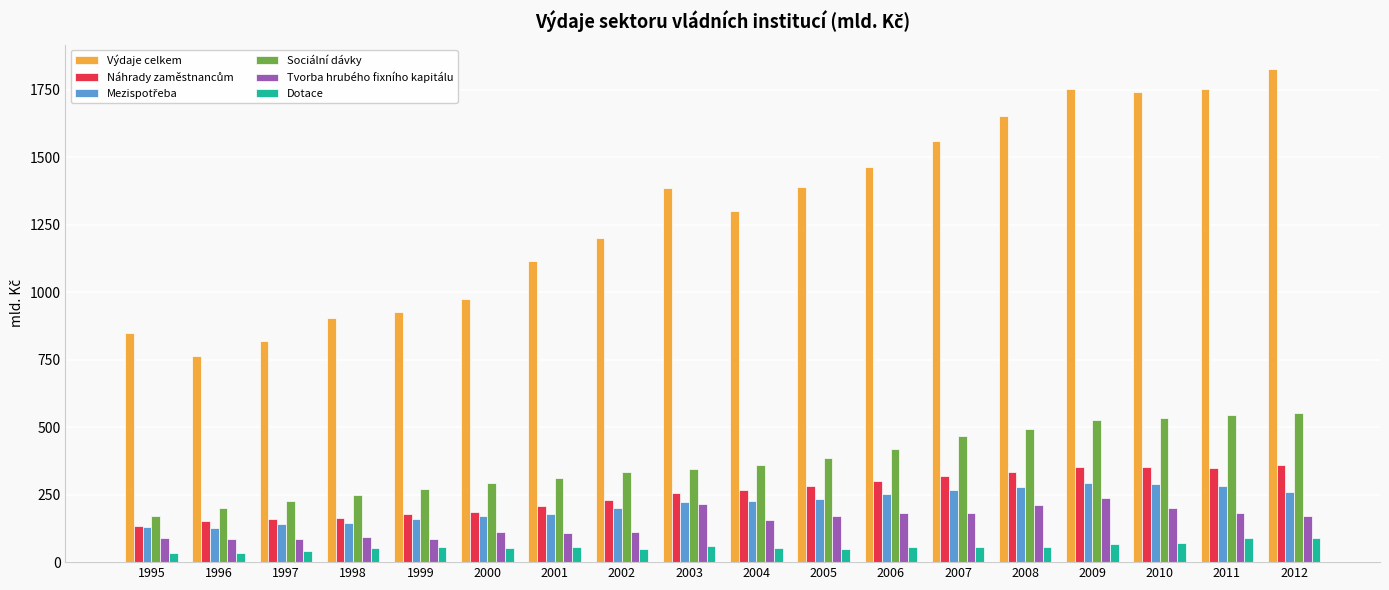

What is the spread (max minus min) of values at 2001?

1059.2